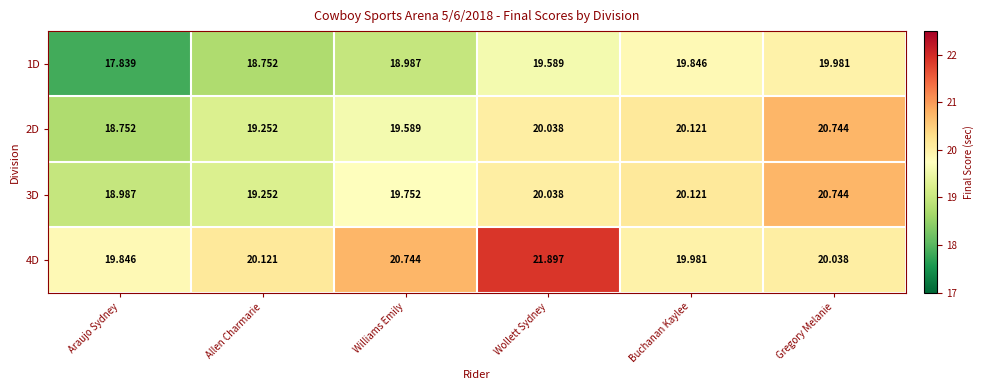

List the labels in order of 3D value, smallest first.

Araujo Sydney, Allen Charmarie, Williams Emily, Wollett Sydney, Buchanan Kaylee, Gregory Melanie